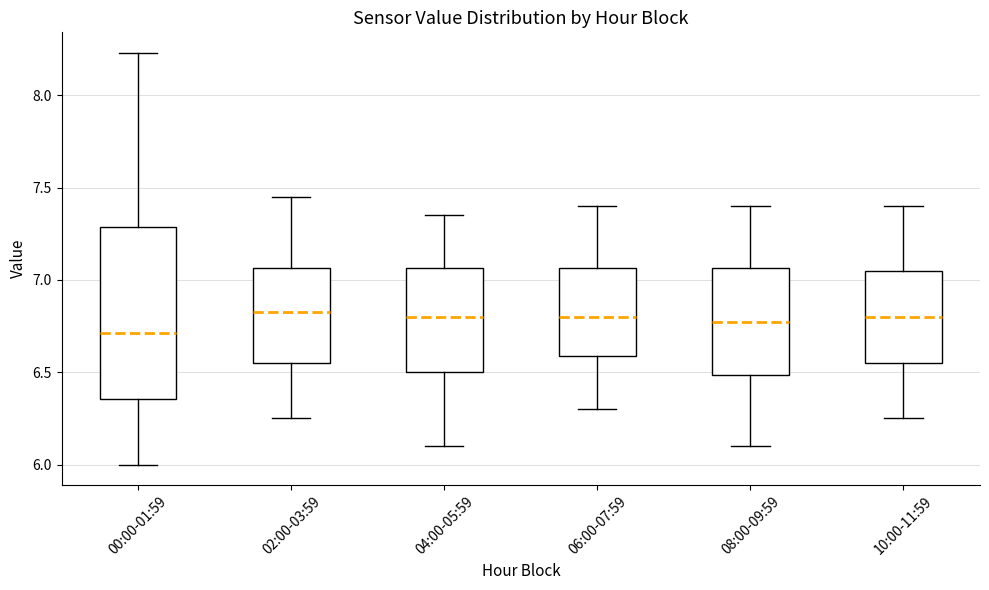

Reading left to right, transcribe this box plot: for each box, give where its median line is, the range the box spans, and where its two whiskers end, as read against the y-axis. The values are not printed on the chart, so give them approximately, as read against the axis.

00:00-01:59: median 6.70, box 6.35 to 7.30, whiskers 6.00 to 8.25
02:00-03:59: median 6.85, box 6.55 to 7.05, whiskers 6.25 to 7.45
04:00-05:59: median 6.80, box 6.50 to 7.05, whiskers 6.10 to 7.35
06:00-07:59: median 6.80, box 6.60 to 7.05, whiskers 6.30 to 7.40
08:00-09:59: median 6.80, box 6.50 to 7.05, whiskers 6.10 to 7.40
10:00-11:59: median 6.80, box 6.55 to 7.05, whiskers 6.25 to 7.40